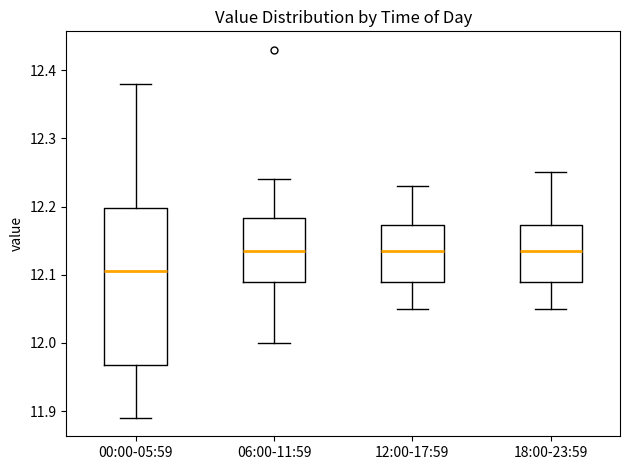

Reading left to right, transcribe this box plot: for each box, give where its median line is, the range the box spans, and where its two whiskers end, as read against the y-axis. The values are not printed on the chart, so give them approximately, as read against the axis.

00:00-05:59: median 12.11, box 11.97 to 12.20, whiskers 11.89 to 12.38
06:00-11:59: median 12.14, box 12.09 to 12.18, whiskers 12.00 to 12.24
12:00-17:59: median 12.14, box 12.09 to 12.17, whiskers 12.05 to 12.23
18:00-23:59: median 12.14, box 12.09 to 12.17, whiskers 12.05 to 12.25